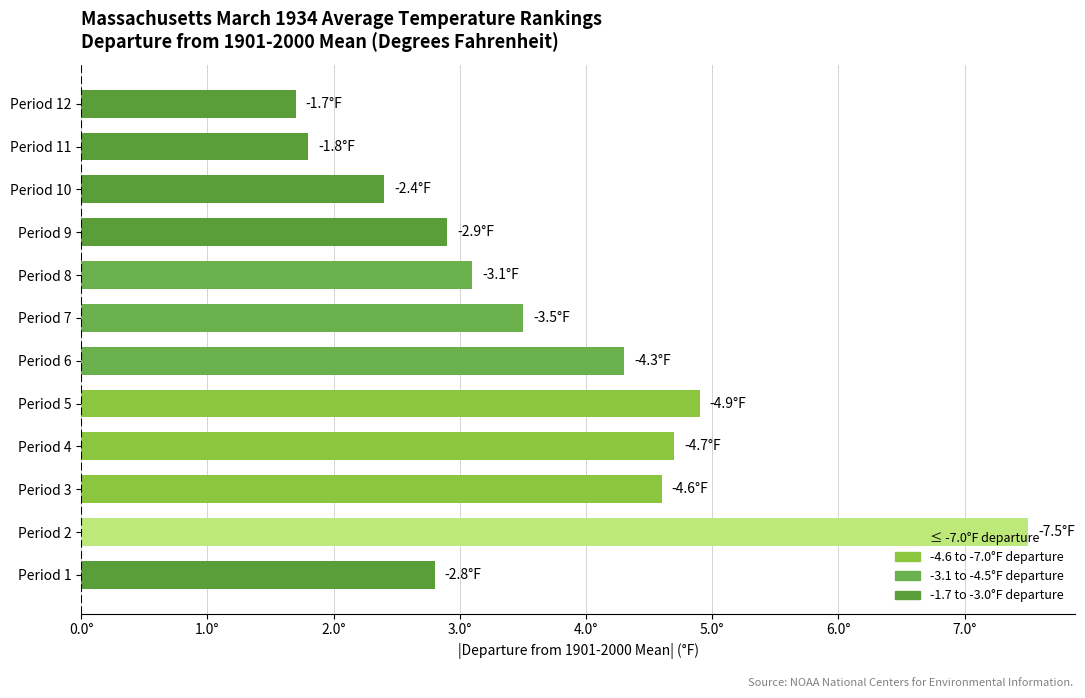

List the labels in order of value, largest first.

Period 2, Period 5, Period 4, Period 3, Period 6, Period 7, Period 8, Period 9, Period 1, Period 10, Period 11, Period 12